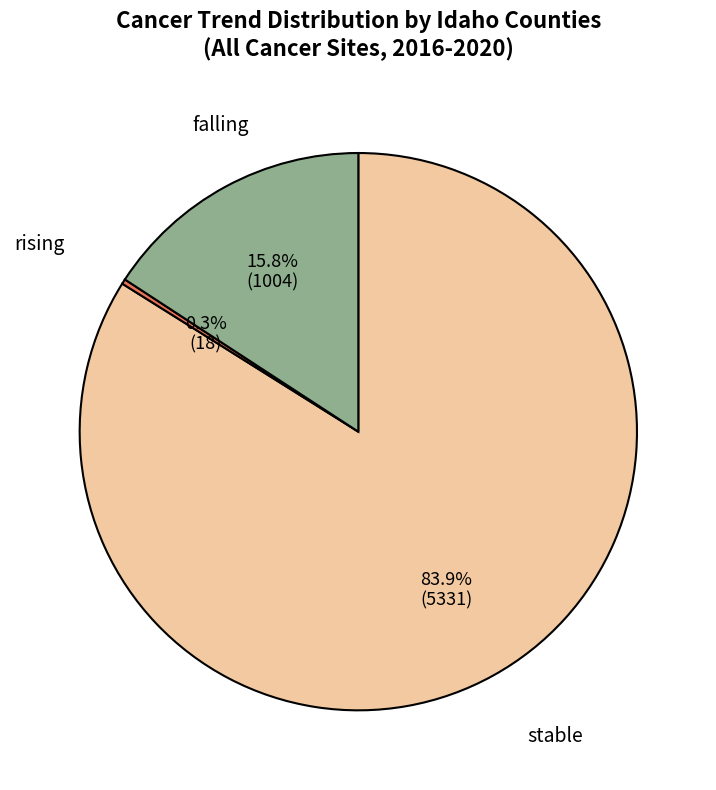

Is there any slice that represents more than half of the pie?

Yes